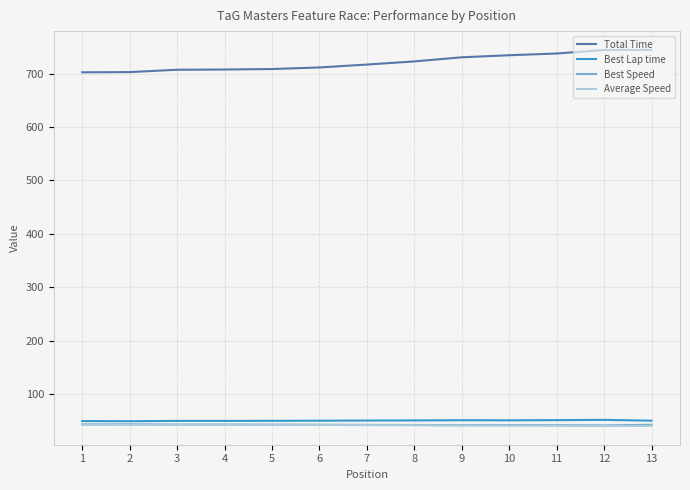

What is the maximum value for Best Speed?

43.7